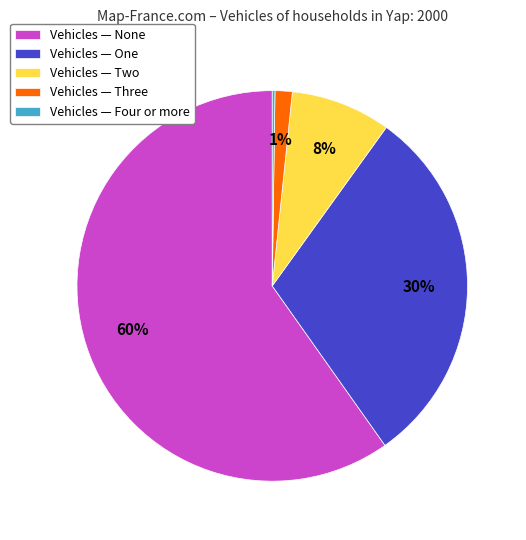

To the nearest percent, what is the average slice percentage?

20%